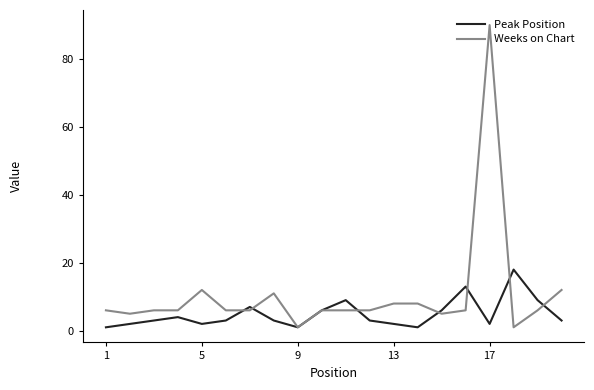

Rank the series by their maximum value, from lowest to highest.

Peak Position, Weeks on Chart